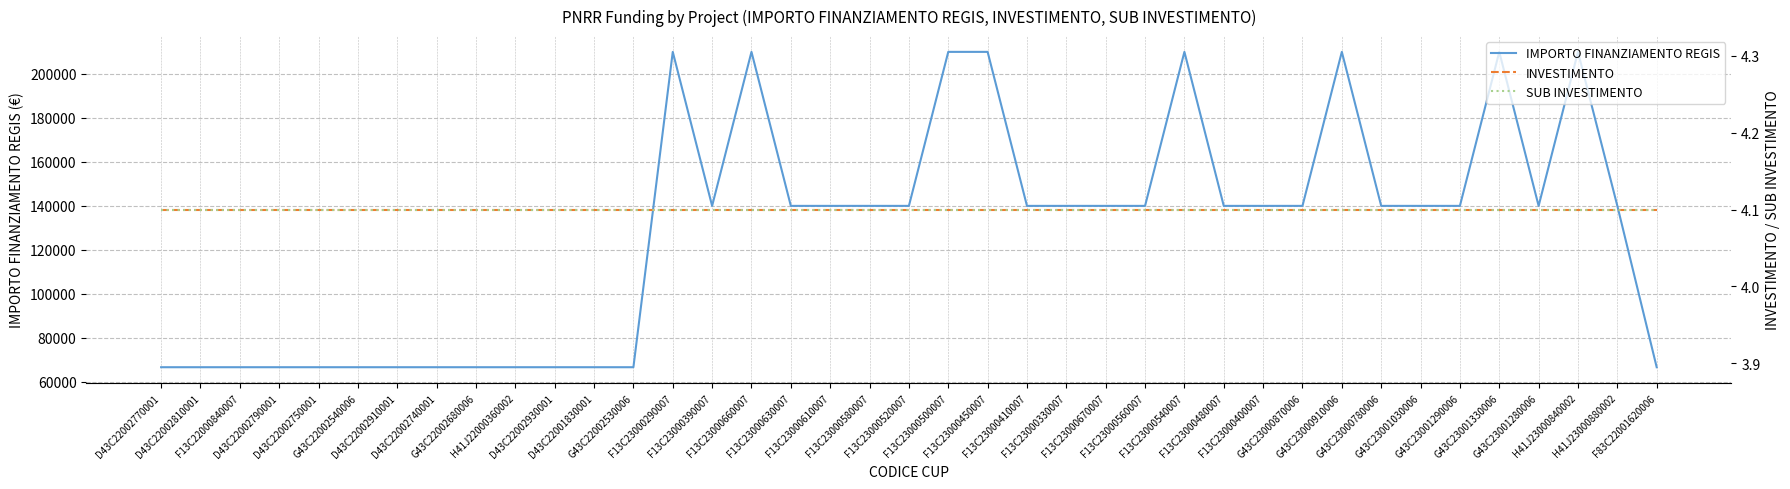

Is this an area chart (filled region under the line)?

No